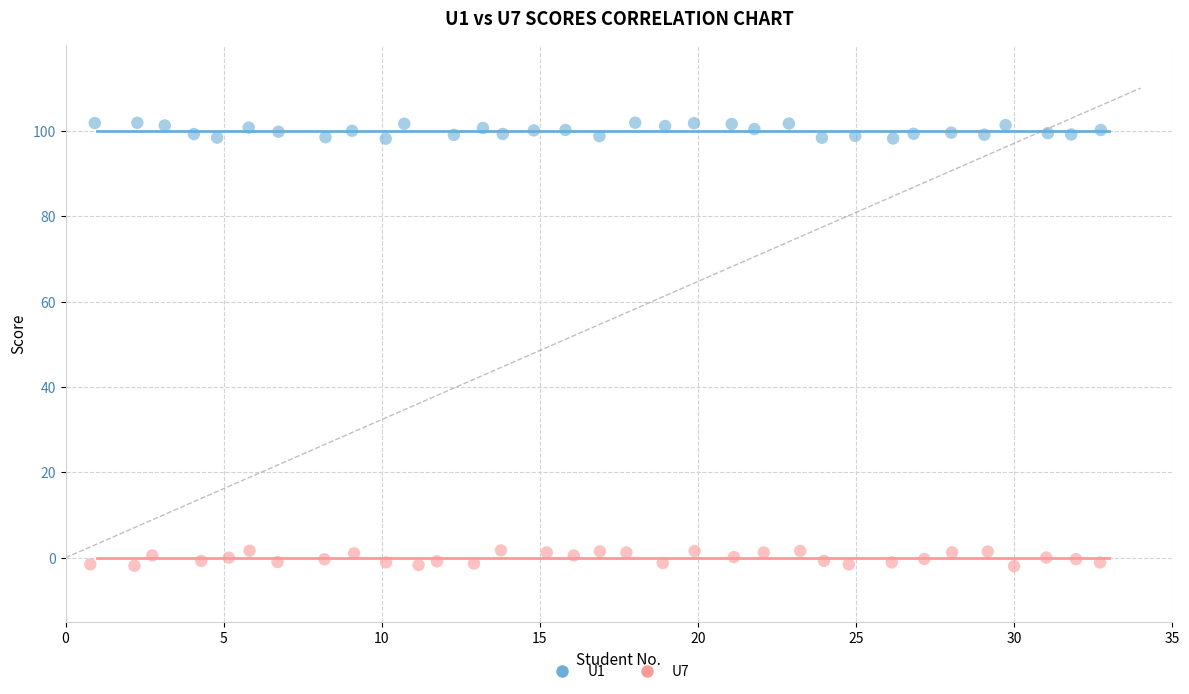

Which series contains the lowest Y value?

U7